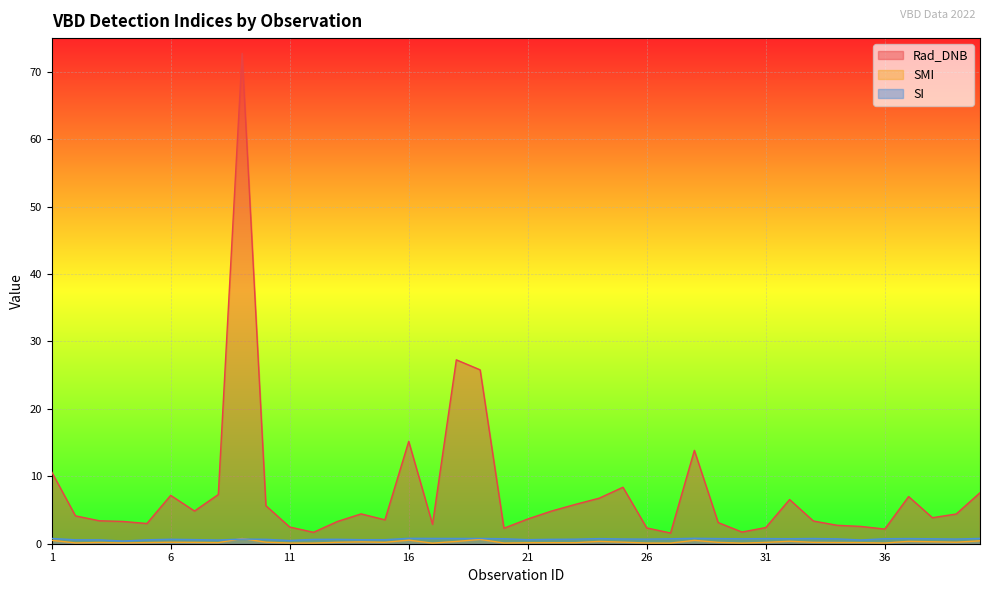

What is the sum of the Rad_DNB values at 16 and 35?

17.7